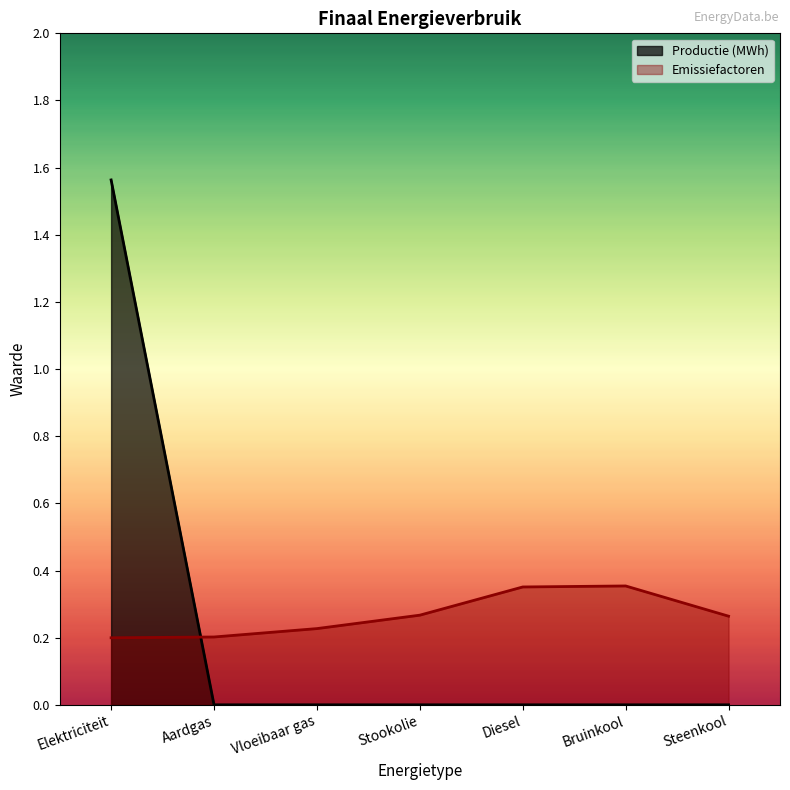

At which label does Productie (MWh) reach its peak?

Elektriciteit